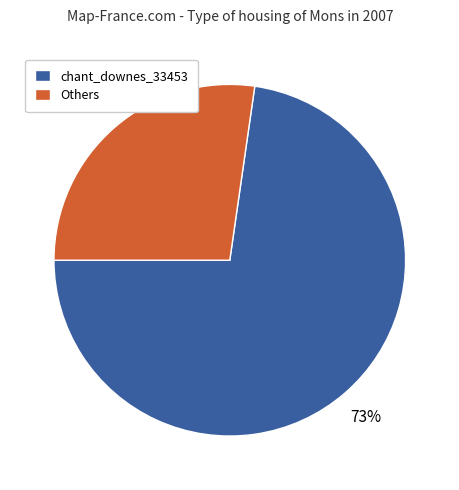

Which slice is the largest?

chant_downes_33453